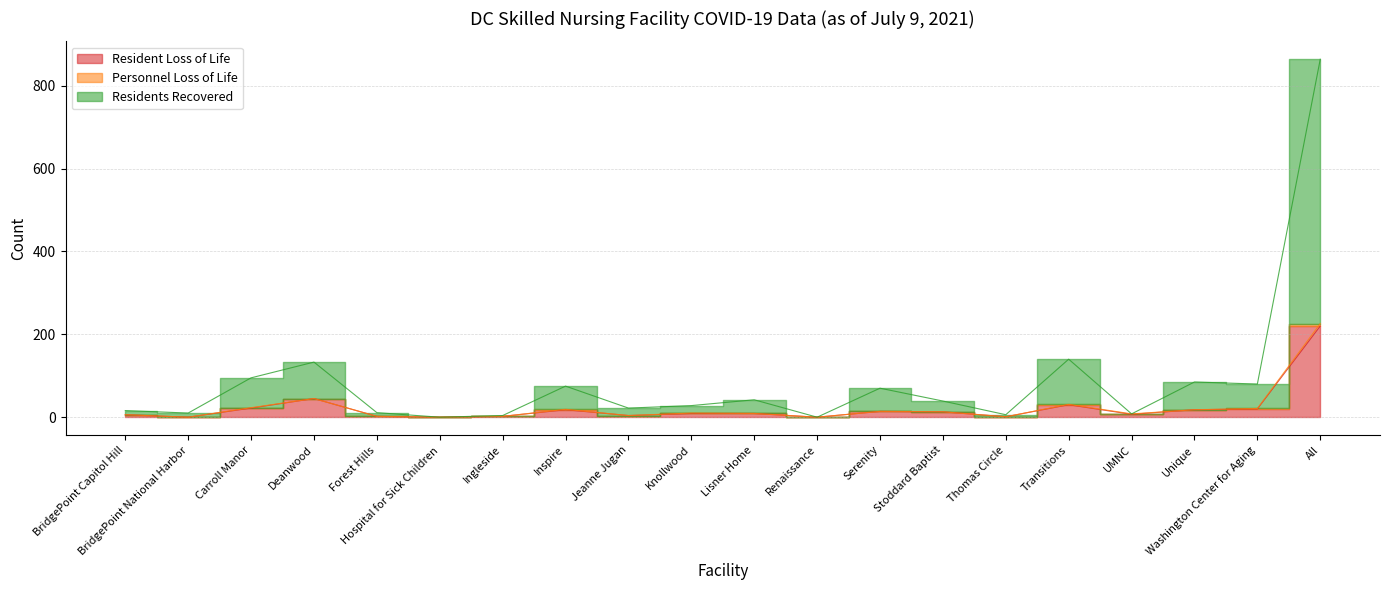

Which series has the largest total across all categories?

Residents Recovered